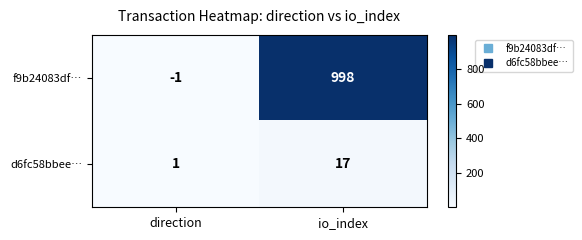

At which category is the sum across all series the highest?

io_index